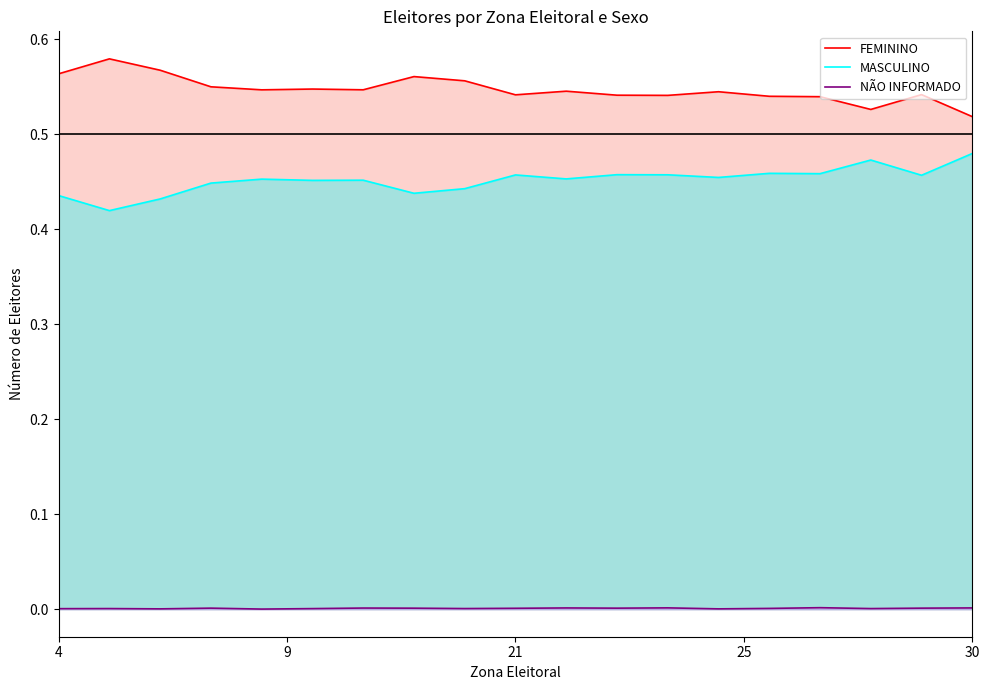

True or false: MASCULINO and NÃO INFORMADO intersect in this chart.

False